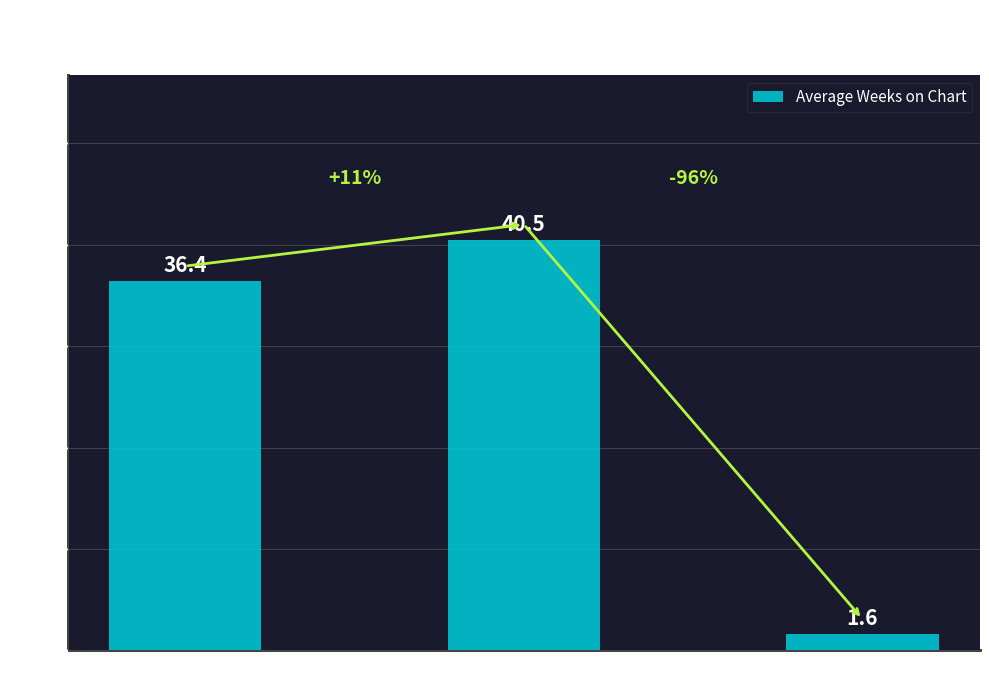

What position from the left is Up?

1